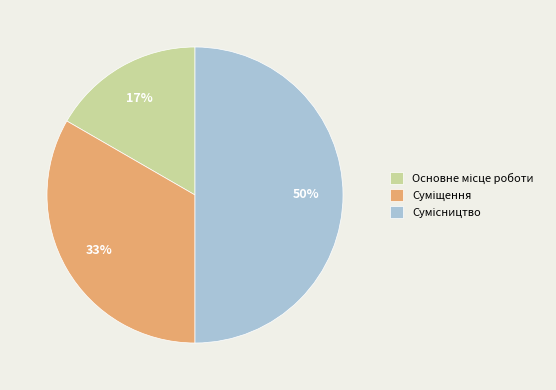

To the nearest percent, what is the average slice percentage?

33%